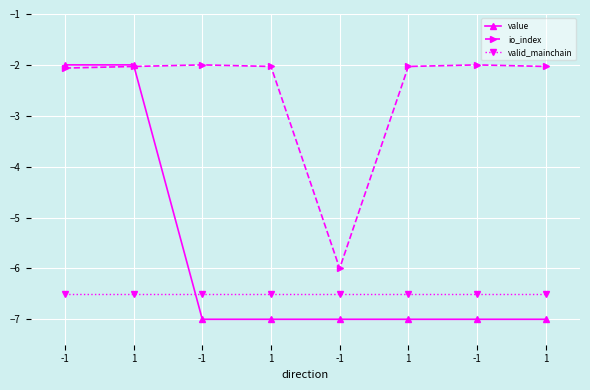

What are all the series names shown in the legend?

value, io_index, valid_mainchain